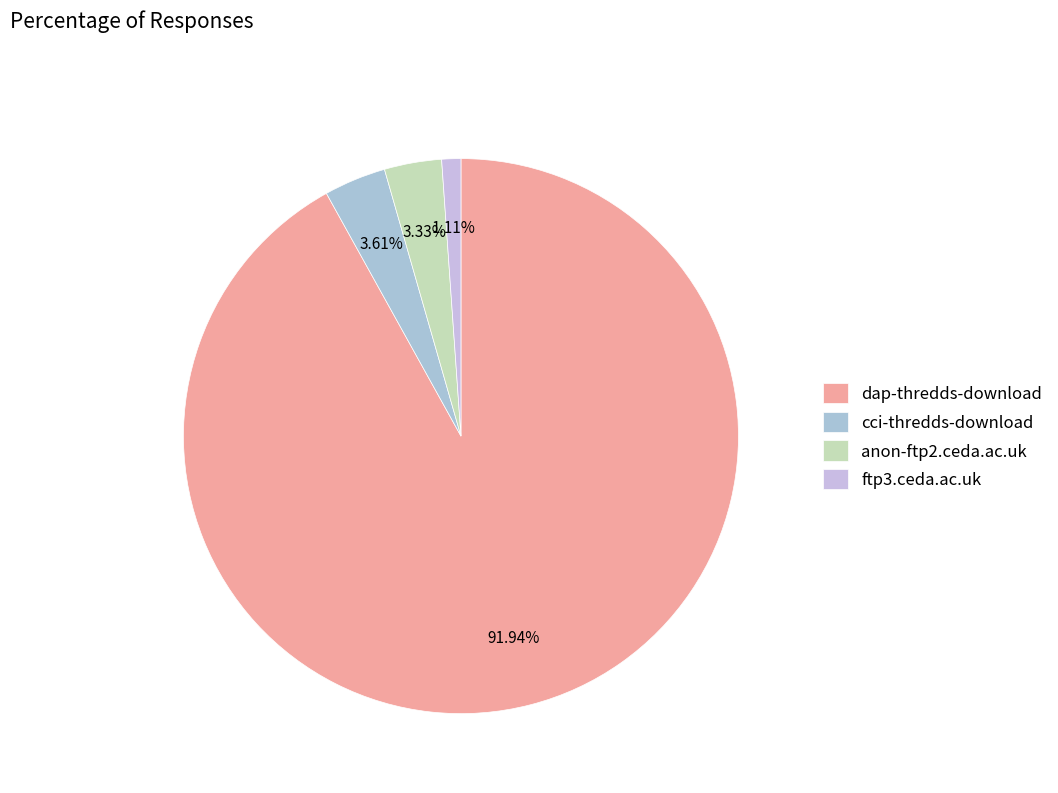

Count the number of slices in the pie.

4